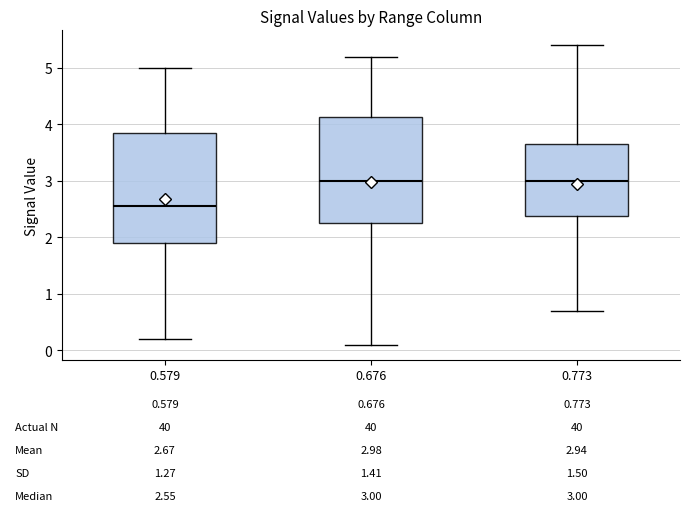

Which box has the lowest median line?

0.579